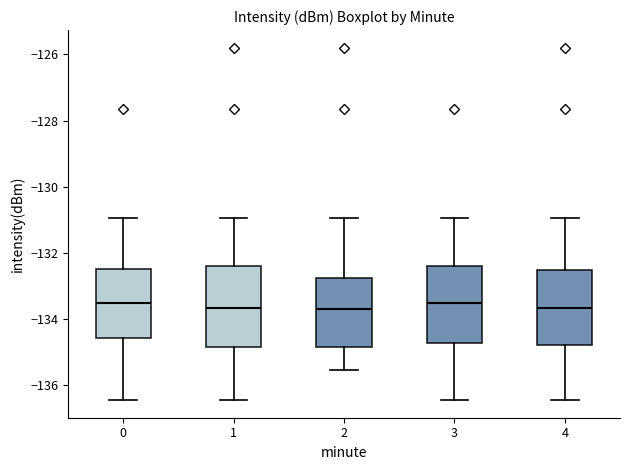

Reading left to right, transcribe this box plot: for each box, give where its median line is, the range the box spans, and where its two whiskers end, as read against the y-axis. The values are not printed on the chart, so give them approximately, as read against the axis.

0: median -133.6, box -134.6 to -132.4, whiskers -136.4 to -131.0
1: median -133.6, box -134.8 to -132.4, whiskers -136.4 to -131.0
2: median -133.6, box -134.8 to -132.8, whiskers -135.6 to -131.0
3: median -133.6, box -134.8 to -132.4, whiskers -136.4 to -131.0
4: median -133.6, box -134.8 to -132.6, whiskers -136.4 to -131.0